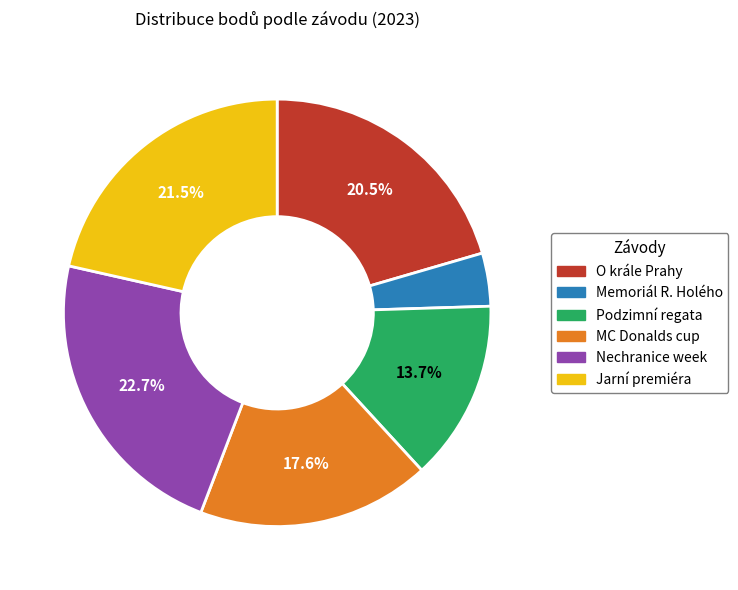

What percentage is the Memoriál R. Holého slice, to the nearest percent?

4%